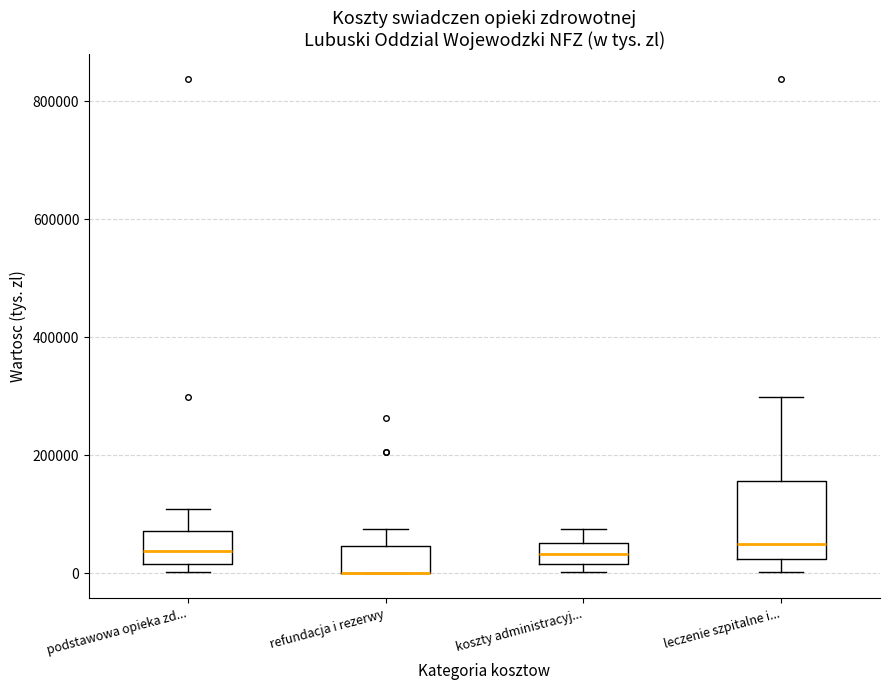

Reading left to right, transcribe this box plot: for each box, give where its median line is, the range the box spans, and where its two whiskers end, as read against the y-axis. The values are not printed on the chart, so give them approximately, as read against the axis.

podstawowa opieka zd...: median 40000, box 20000 to 80000, whiskers 0 to 100000
refundacja i rezerwy: median 0 (drawn on the box's lower edge), box 0 to 40000, whiskers 0 to 80000
koszty administracyj...: median 40000, box 20000 to 60000, whiskers 0 to 80000
leczenie szpitalne i...: median 40000, box 20000 to 160000, whiskers 0 to 300000